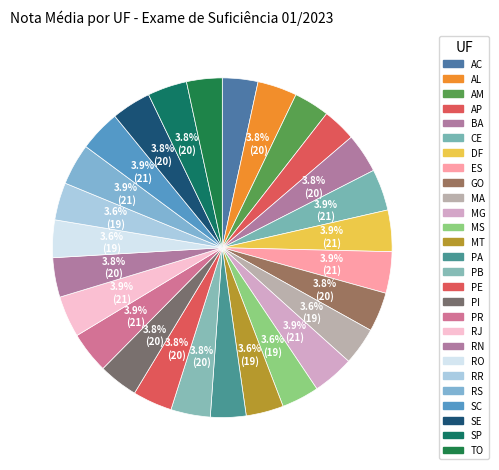

To the nearest percent, what is the difference between the largest and smallest slice percentages?

1%